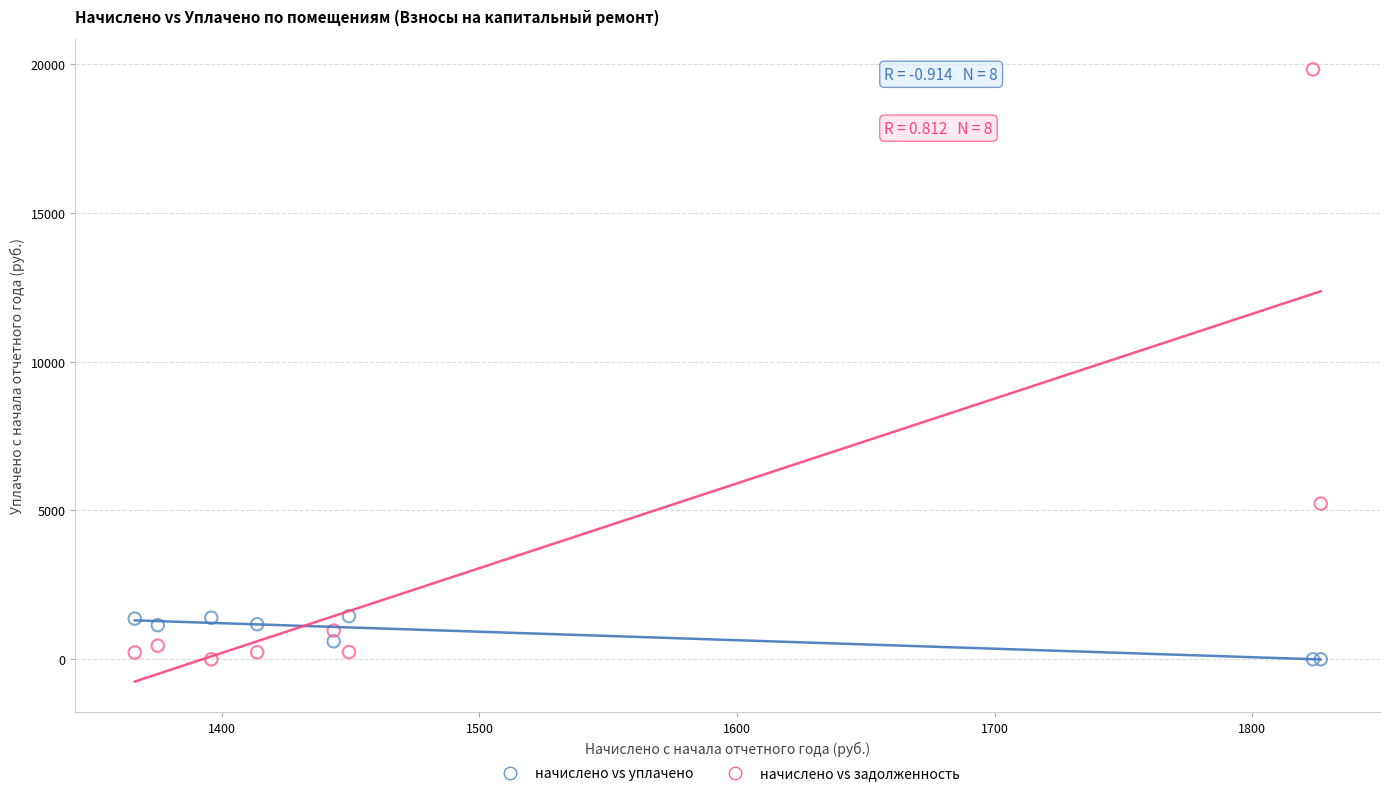

Which series has the widest spread of Y values?

начислено vs задолженность